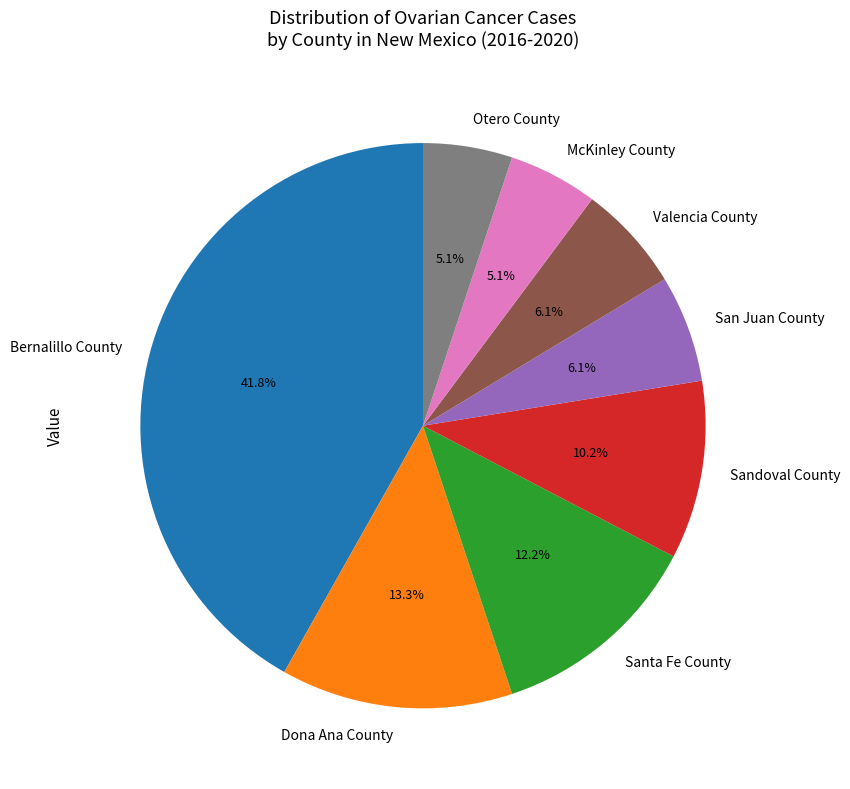

What is the total percentage of San Juan County and Otero County?

11.2%